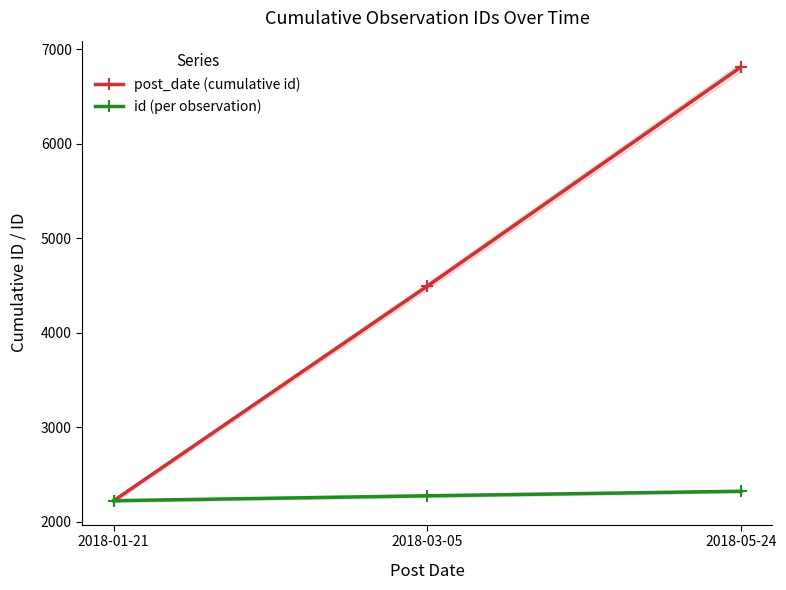

Reading right to left, what are all the values shown in this chart?

post_date (cumulative id): 6815	4494	2221
id (per observation): 2321	2273	2221